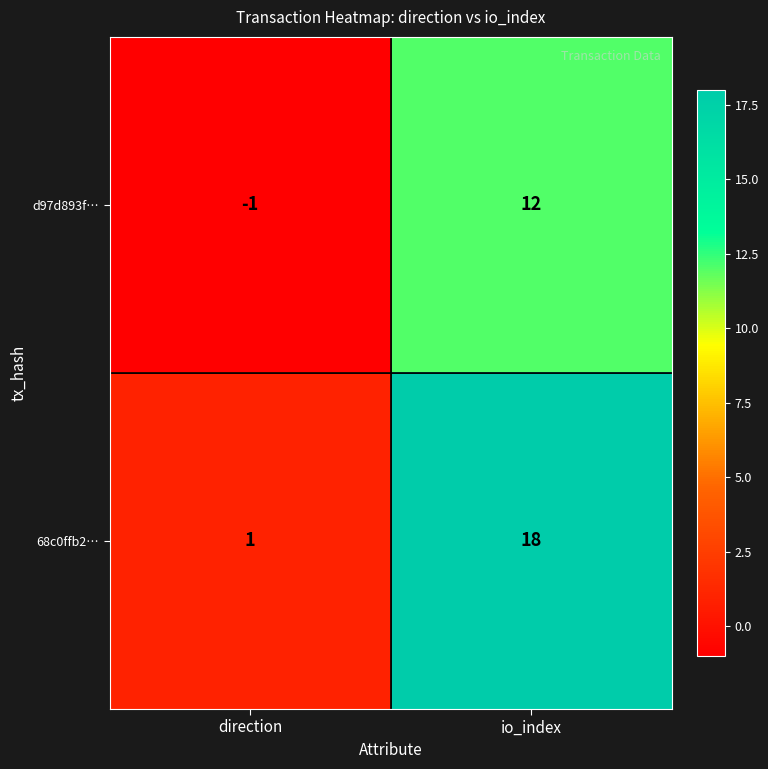

Rank the series at io_index from highest to lowest value.

68c0ffb2…, d97d893f…